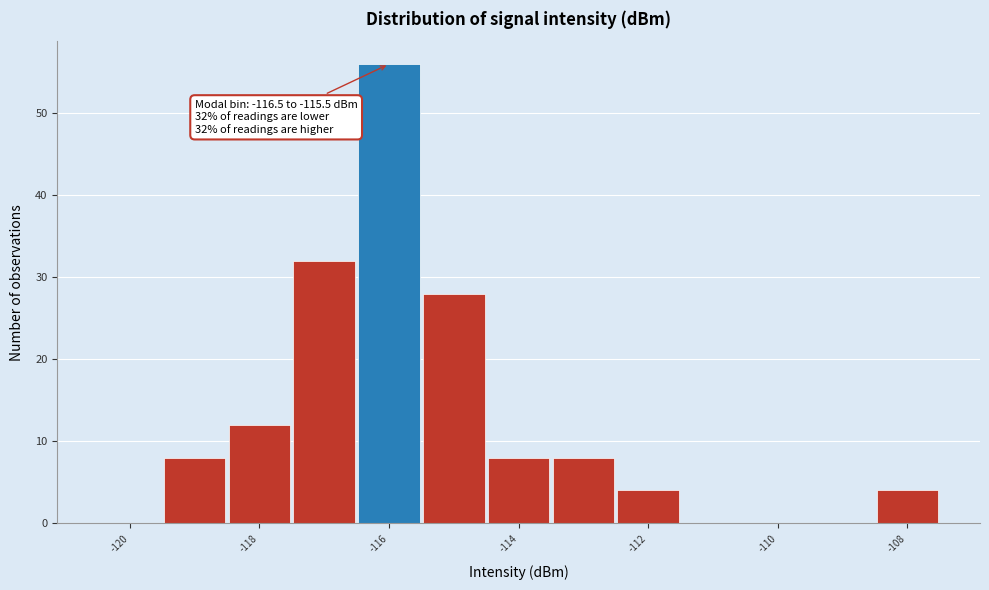

Over which range of the x-axis is the bar tallest?

-116.5 to -115.5